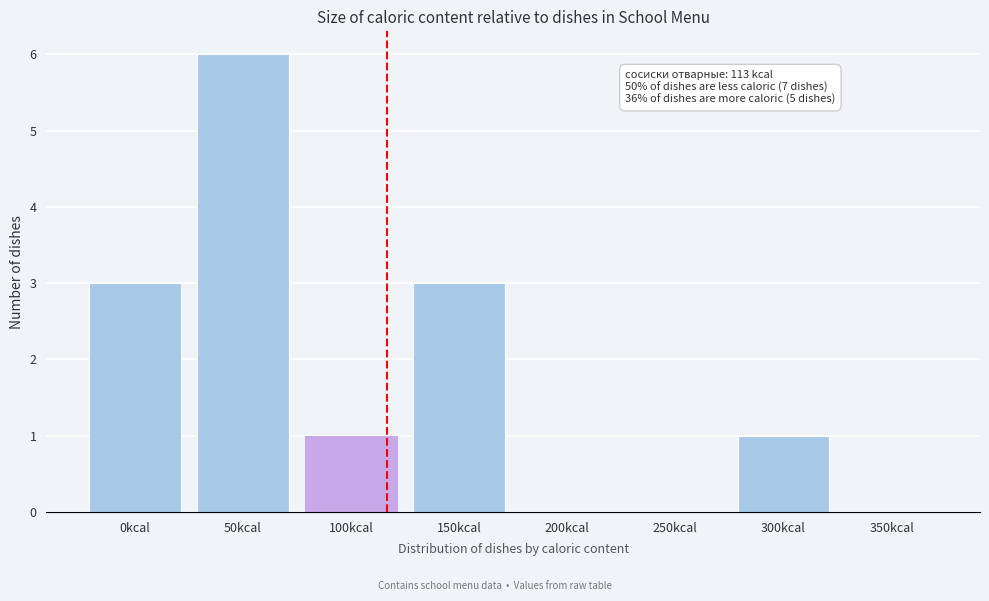

Reading left to right, transcribe all the data shown in this chart.

0kcal=3	50kcal=6	100kcal=1	150kcal=3	200kcal=0	250kcal=0	300kcal=1	350kcal=0